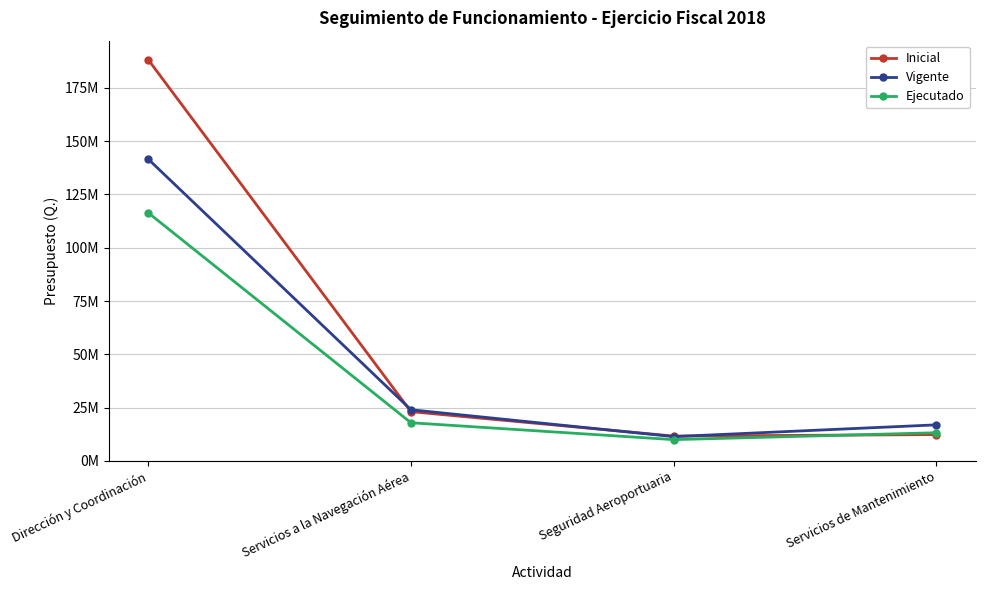

Which series has the widest spread of values?

Inicial